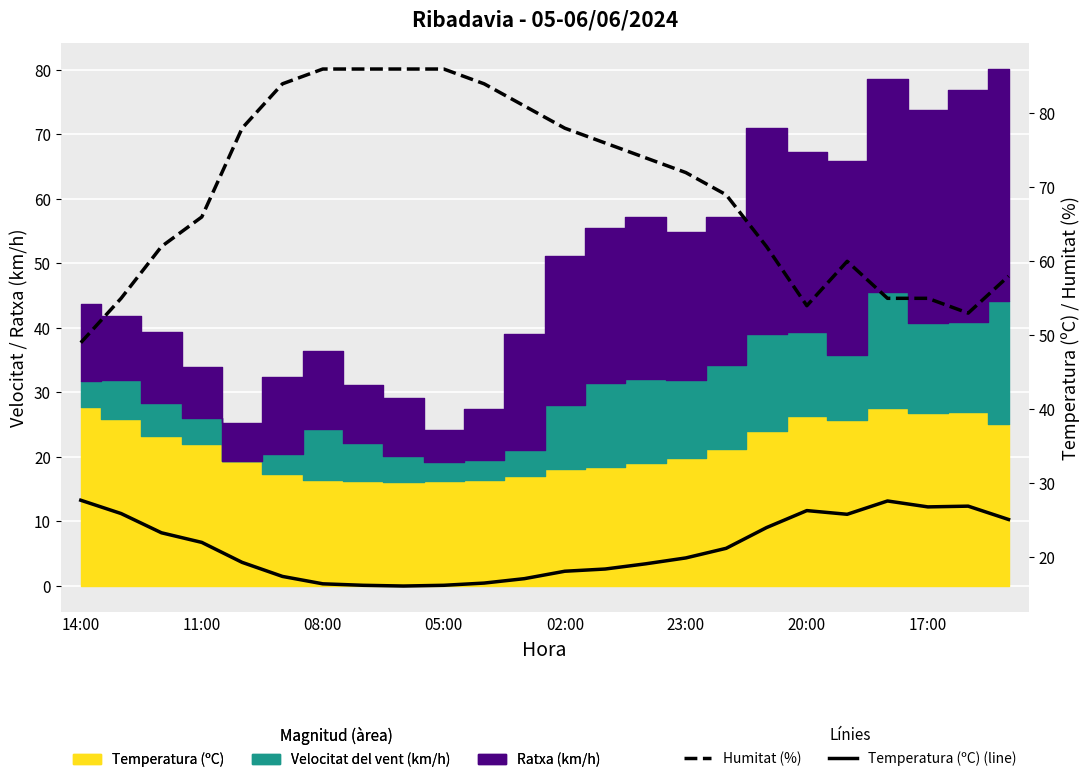

Is it true that Humitat (%) equals 60.0 at 19?

True